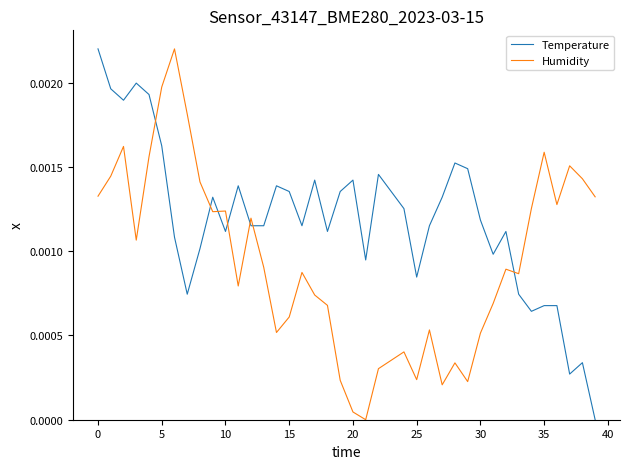

After their last crossing, which series has the higher values: Temperature or Humidity?

Humidity